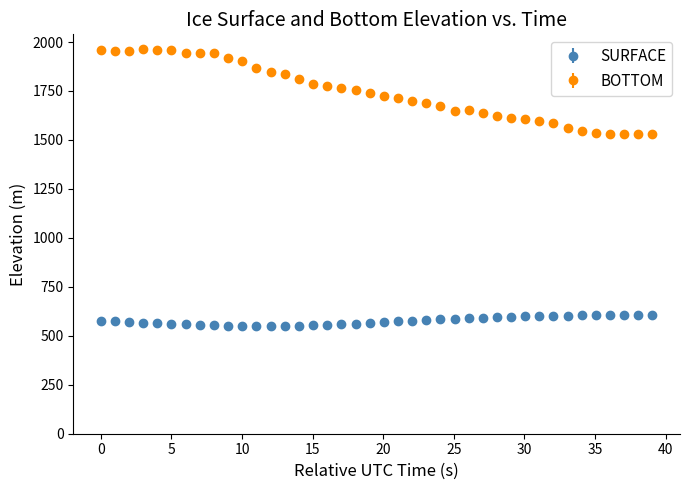

Which series has the widest spread of values?

BOTTOM